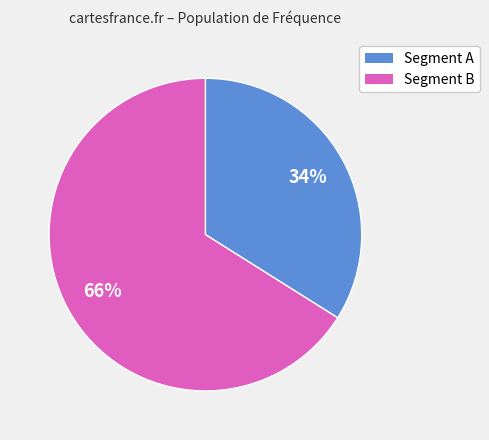

To the nearest percent, what is the difference between the largest and smallest slice percentages?

32%